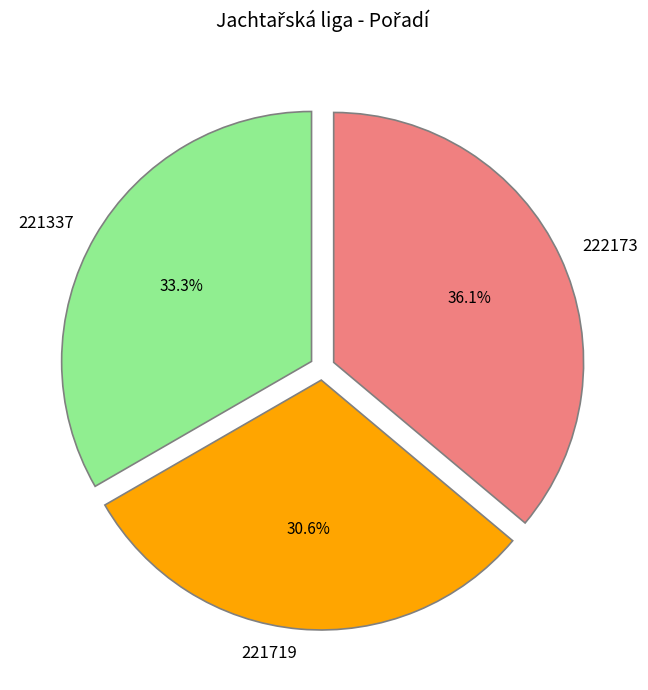

Which has a higher value, 222173 or 221719?

222173